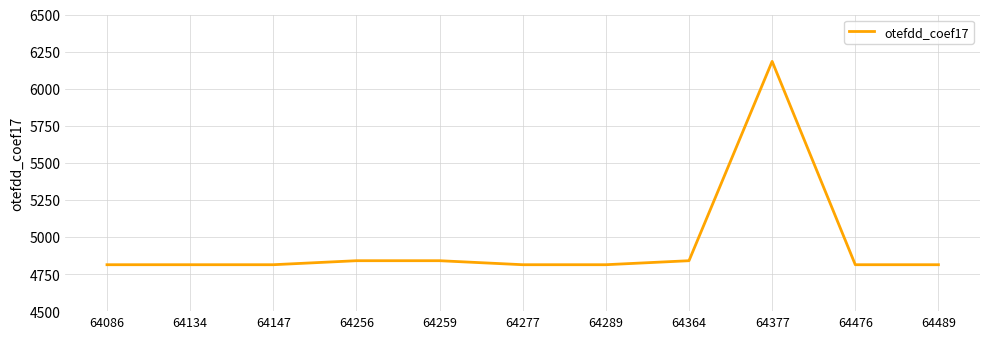

Reading left to right, transcribe all the data shown in this chart.

64086=4813	64134=4813	64147=4813	64256=4840	64259=4840	64277=4813	64289=4813	64364=4840	64377=6184	64476=4813	64489=4813